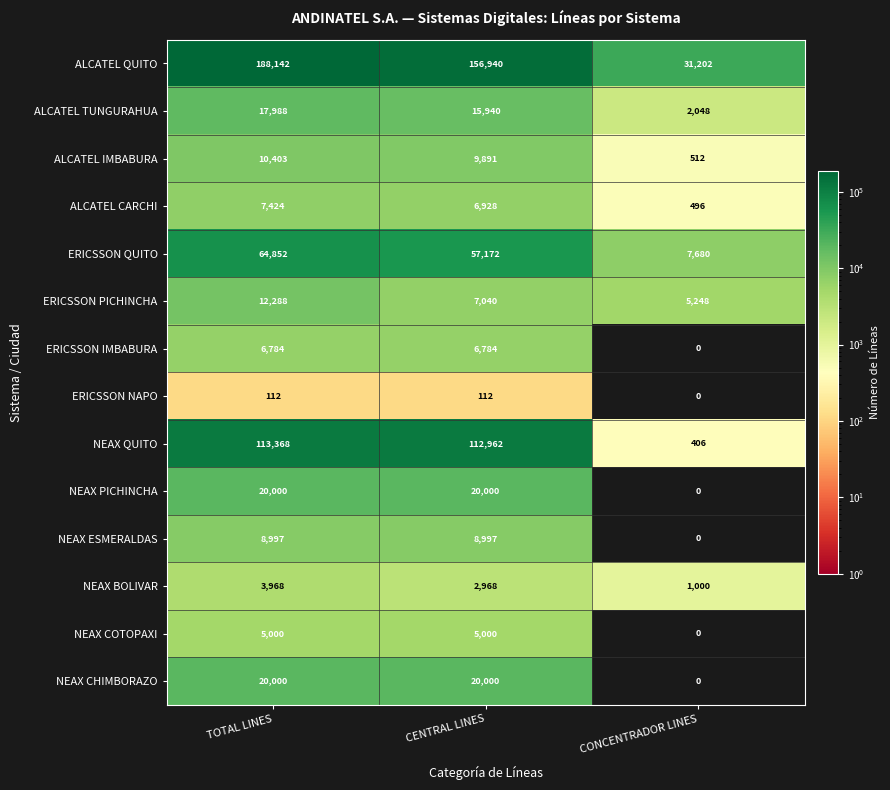

Which category has the lowest value in the NEAX QUITO series?

CONCENTRADOR LINES